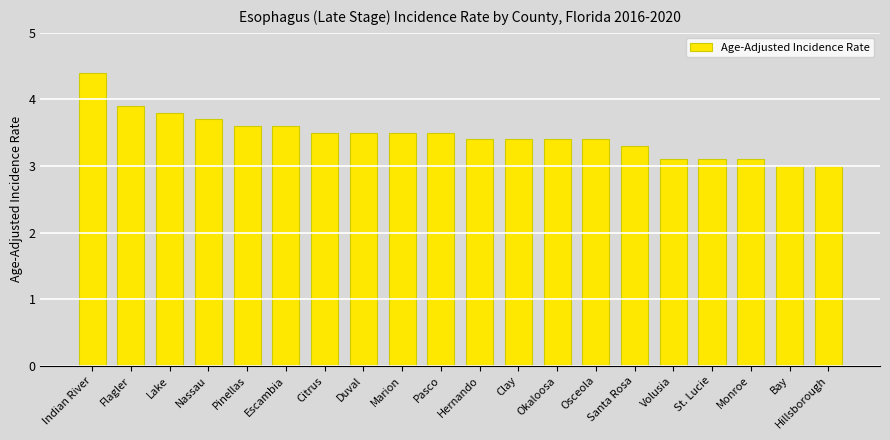

What is the change in value from Osceola to Hillsborough?

-0.4